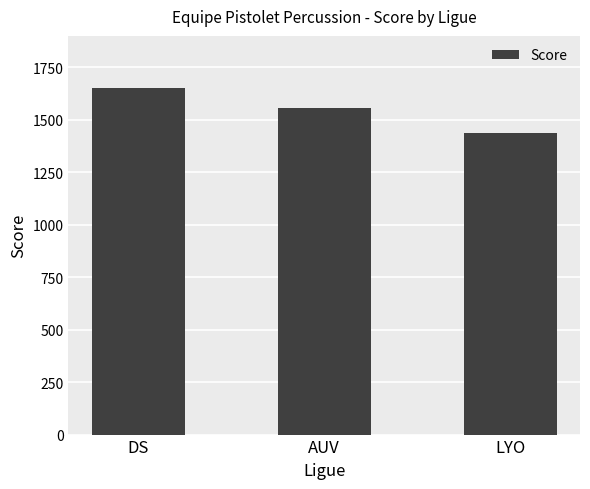

What is the difference between the second highest and minimum values?

121